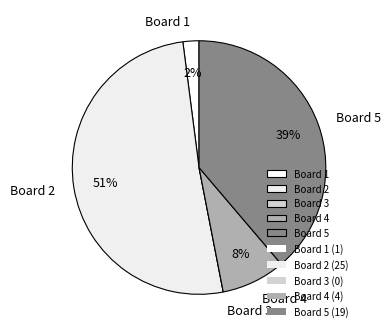

Do Board 4 and Board 2 together represent more than half of the pie?

Yes